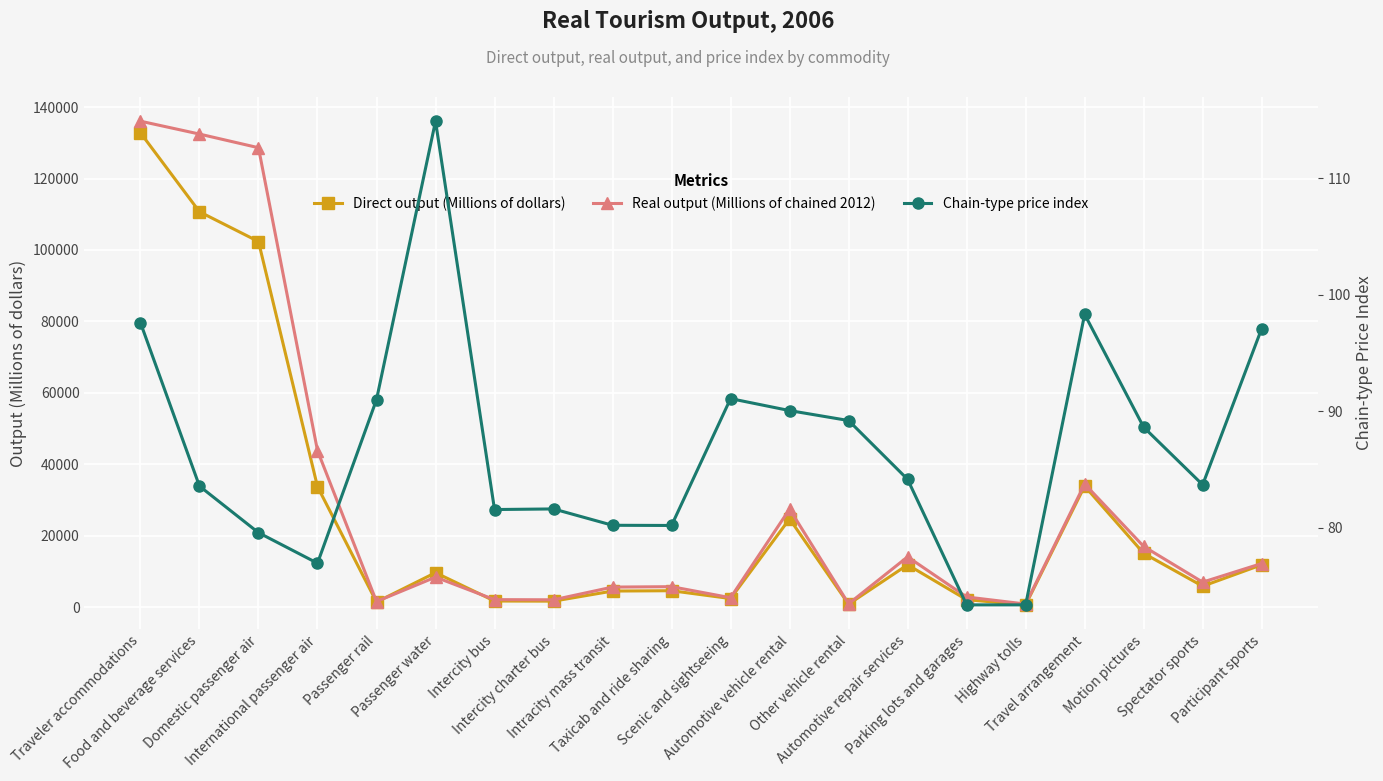

Between International passenger air and Travel arrangement, which series saw the biggest shift?

Real output (Millions of chained 2012)